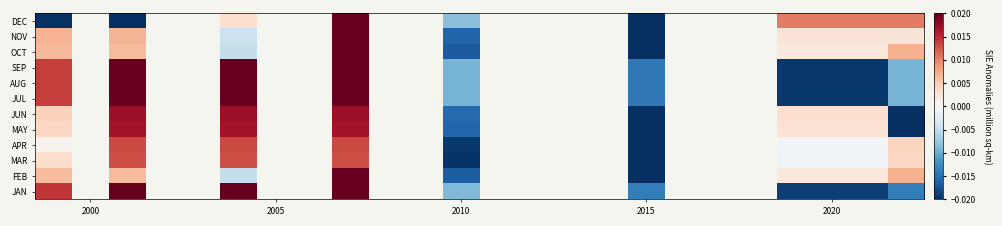

How many data points in MAY are less than 0?

3